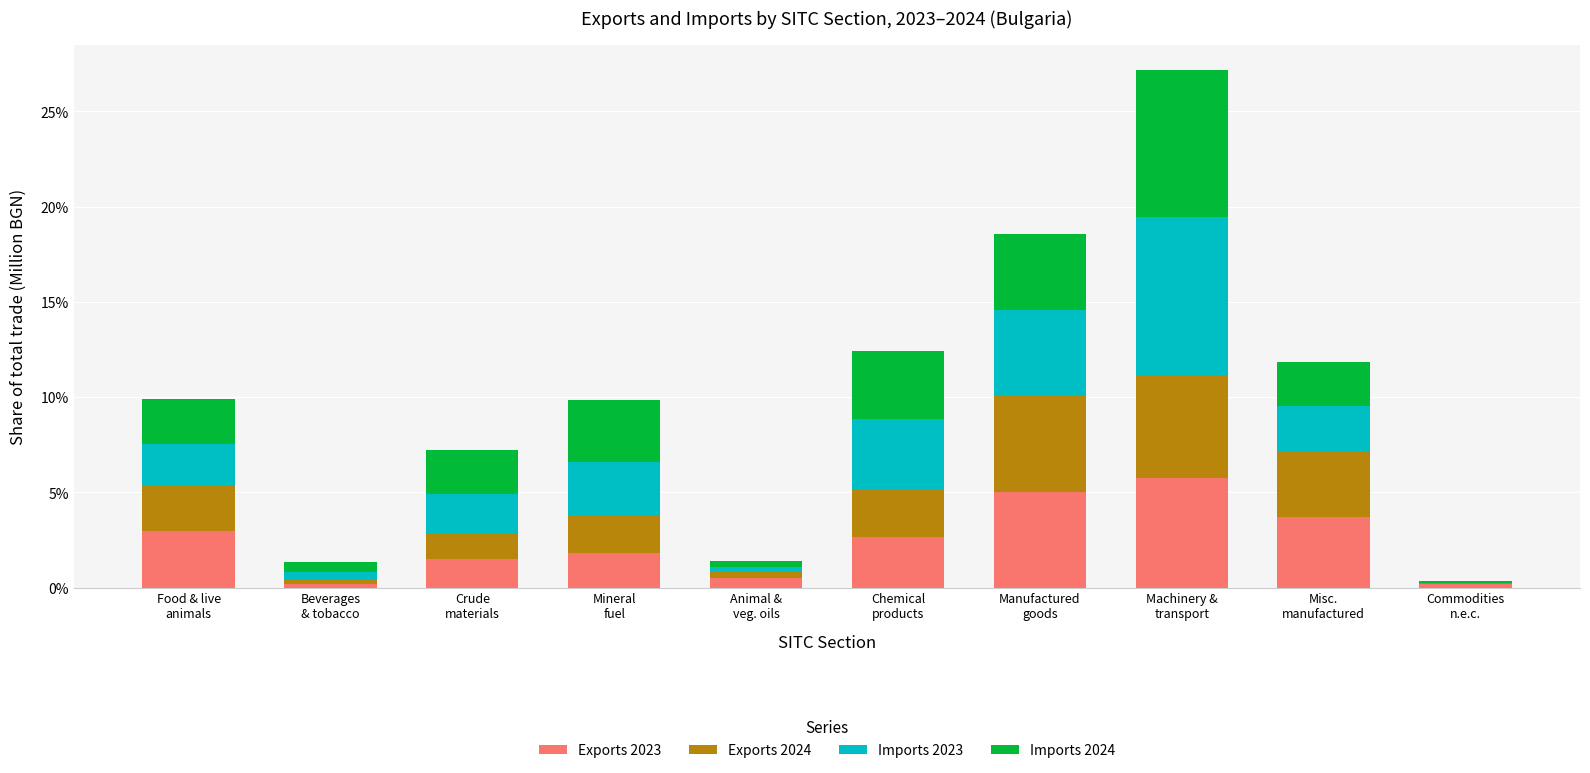

Does the chart contain stacked bars?

Yes